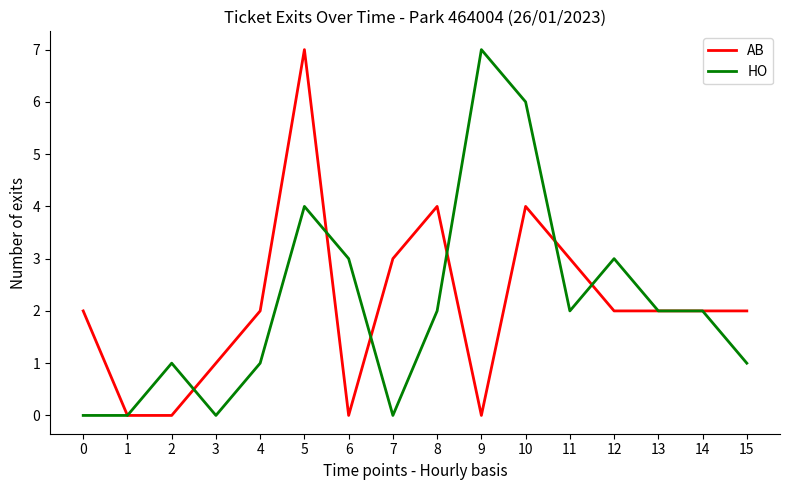

Reading right to left, list all the values displayed in this chart.

AB: 15=2	14=2	13=2	12=2	11=3	10=4	9=0	8=4	7=3	6=0	5=7	4=2	3=1	2=0	1=0	0=2
HO: 15=1	14=2	13=2	12=3	11=2	10=6	9=7	8=2	7=0	6=3	5=4	4=1	3=0	2=1	1=0	0=0